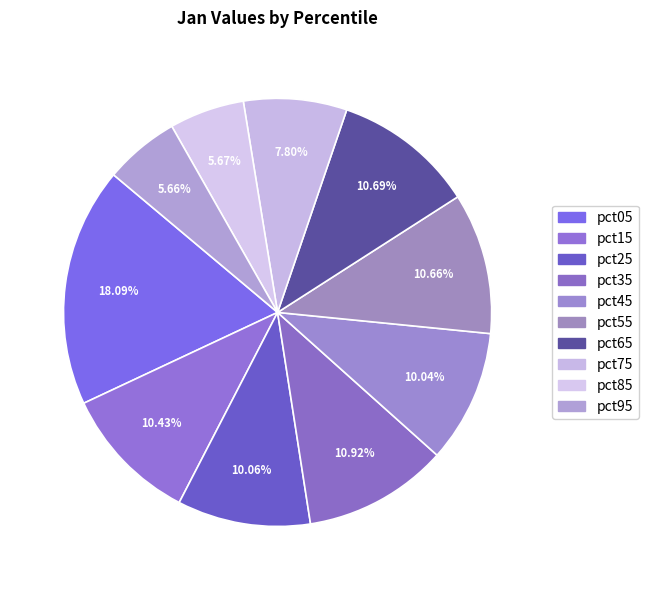

Which category has the smallest portion of the pie?

pct95